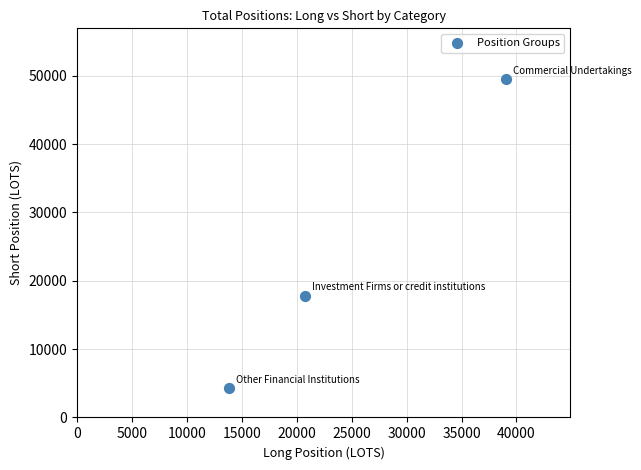

What is the average Y value?

23866.0